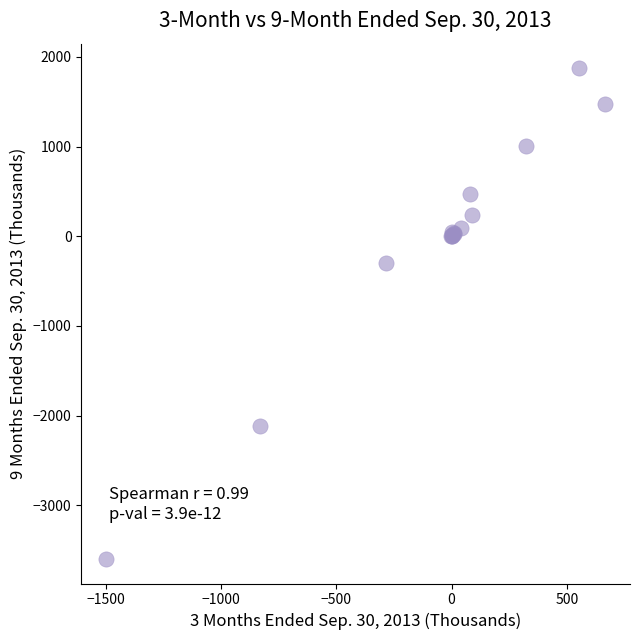

What Y value in the scatter plot is closest to -862?

-298